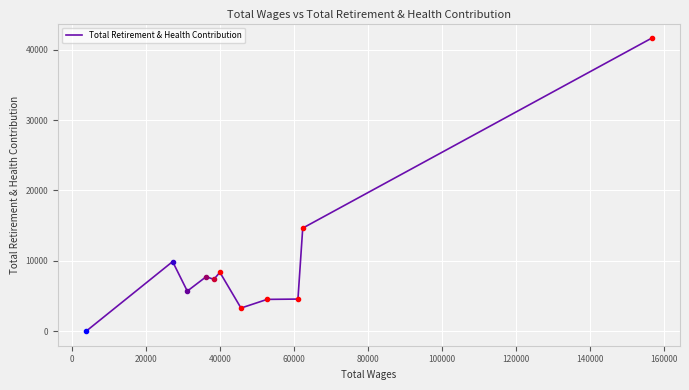

What is the difference between the maximum and minimum values?

41644